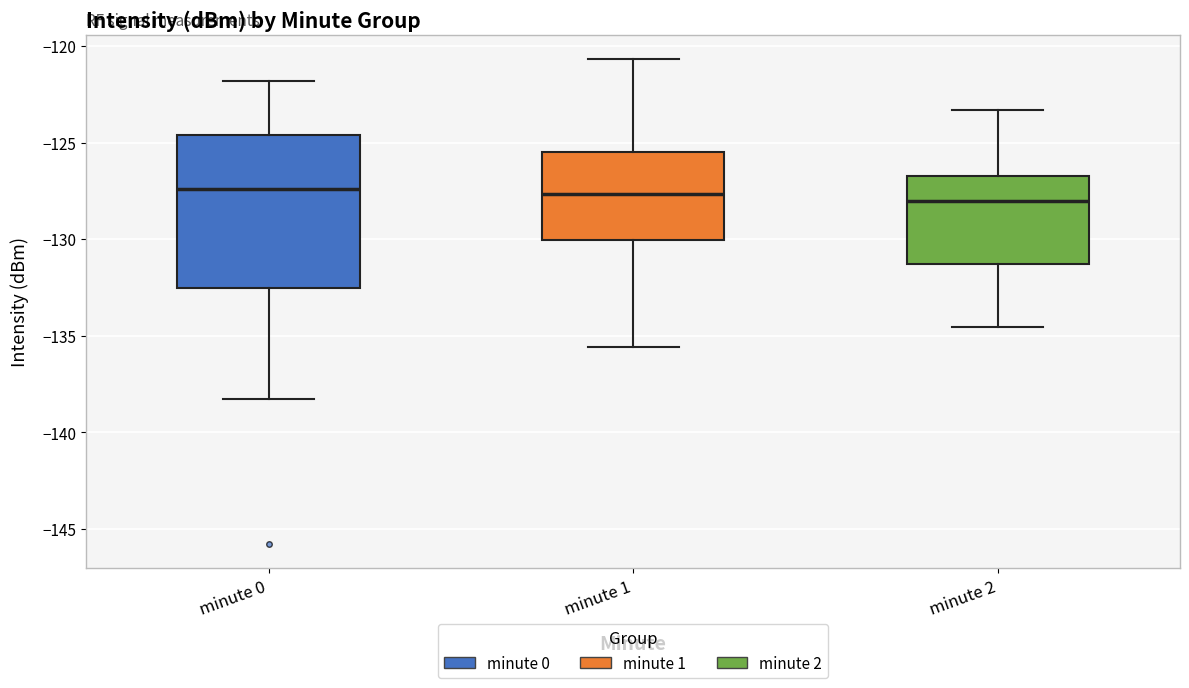

Reading left to right, transcribe this box plot: for each box, give where its median line is, the range the box spans, and where its two whiskers end, as read against the y-axis. The values are not printed on the chart, so give them approximately, as read against the axis.

minute 0: median -127.5, box -132.5 to -124.5, whiskers -138.5 to -122.0
minute 1: median -127.5, box -130.0 to -125.5, whiskers -135.5 to -120.5
minute 2: median -128.0, box -131.5 to -126.5, whiskers -134.5 to -123.5